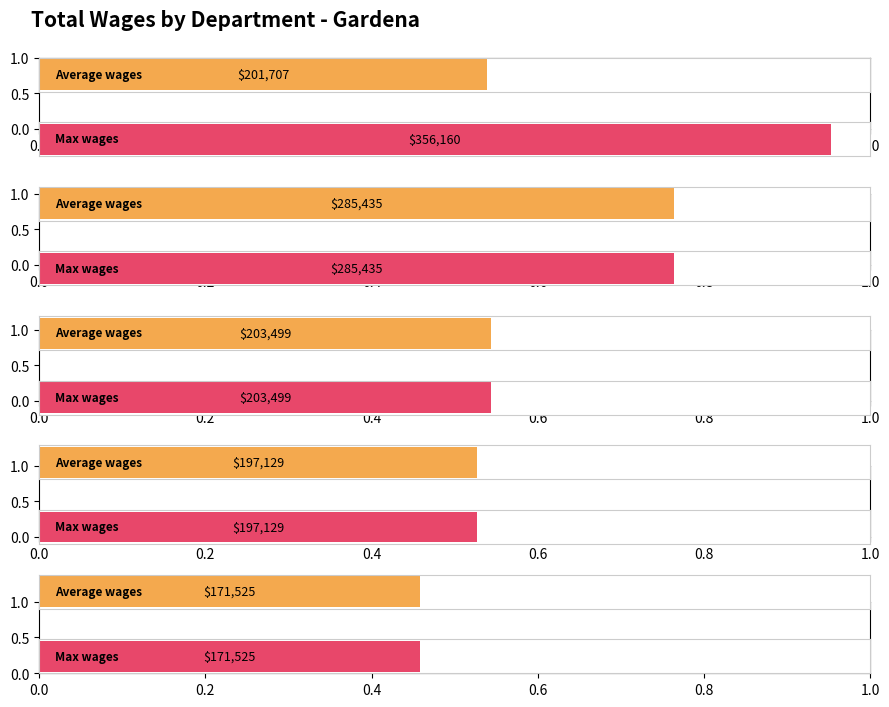

What is the total value across all series at Recreation?

394258